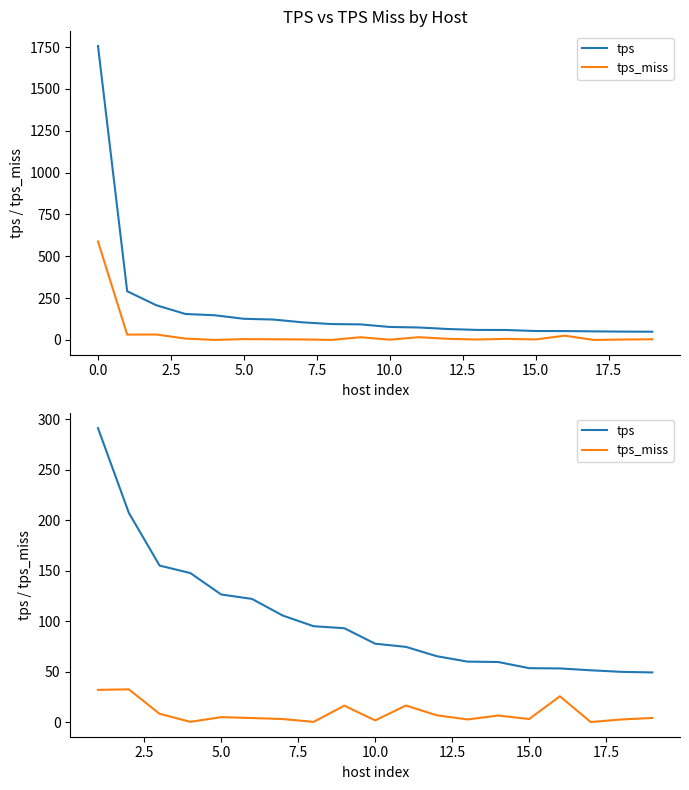

True or false: tps_miss and tps intersect in this chart.

False